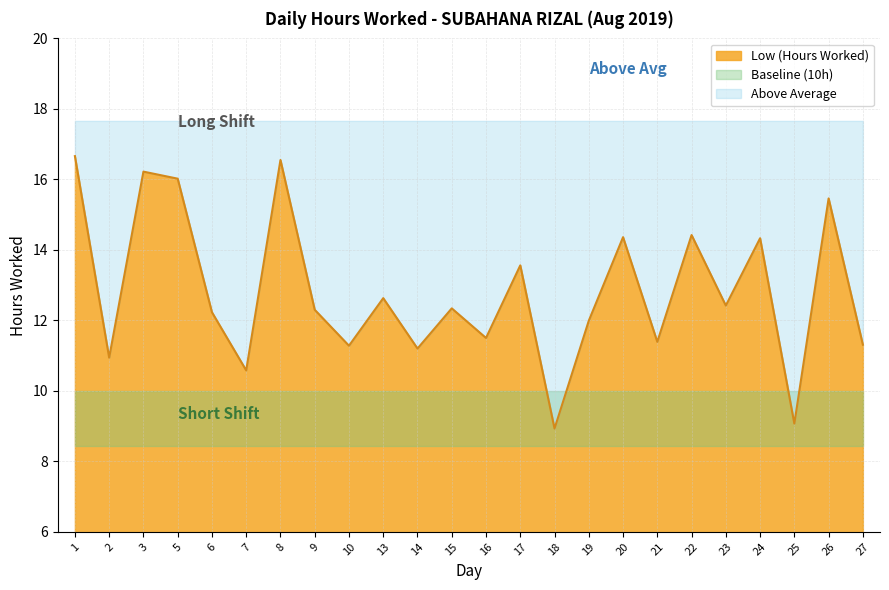

True or false: the data shows 18.9 at 21.

False